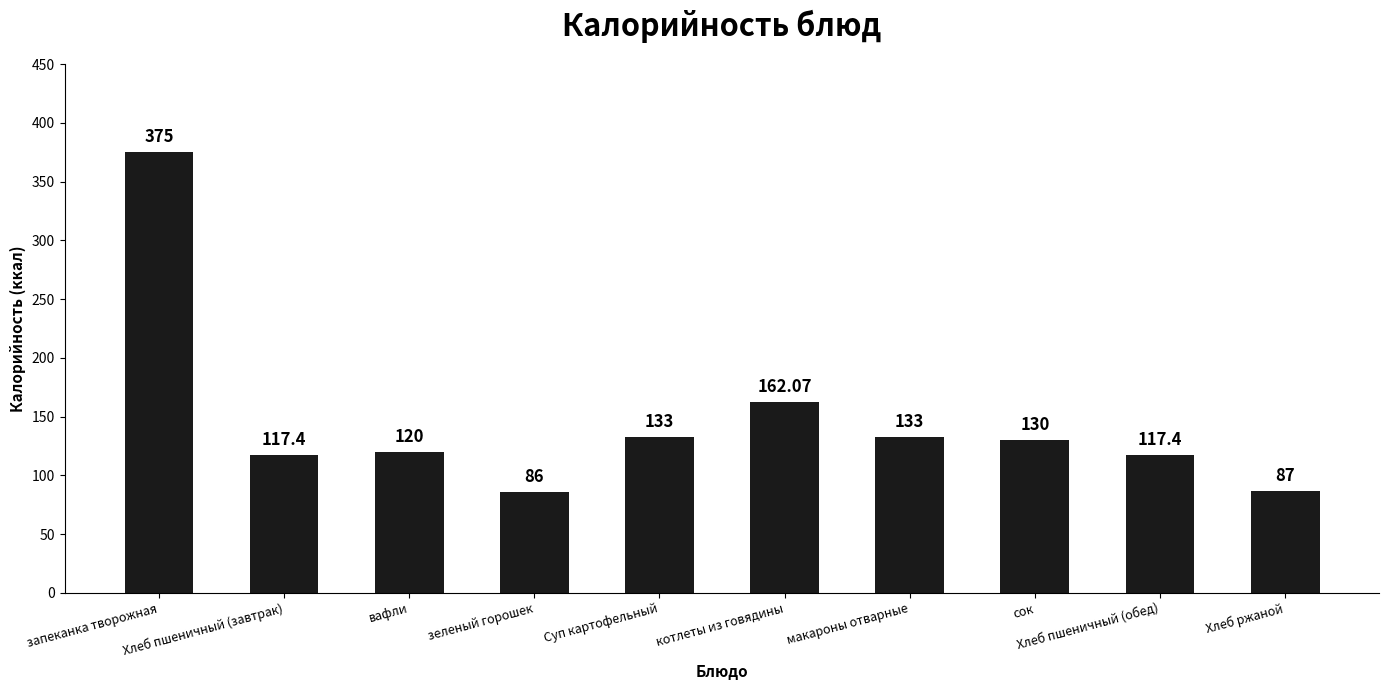

What is the label of the 6th bar from the right?

Суп картофельный